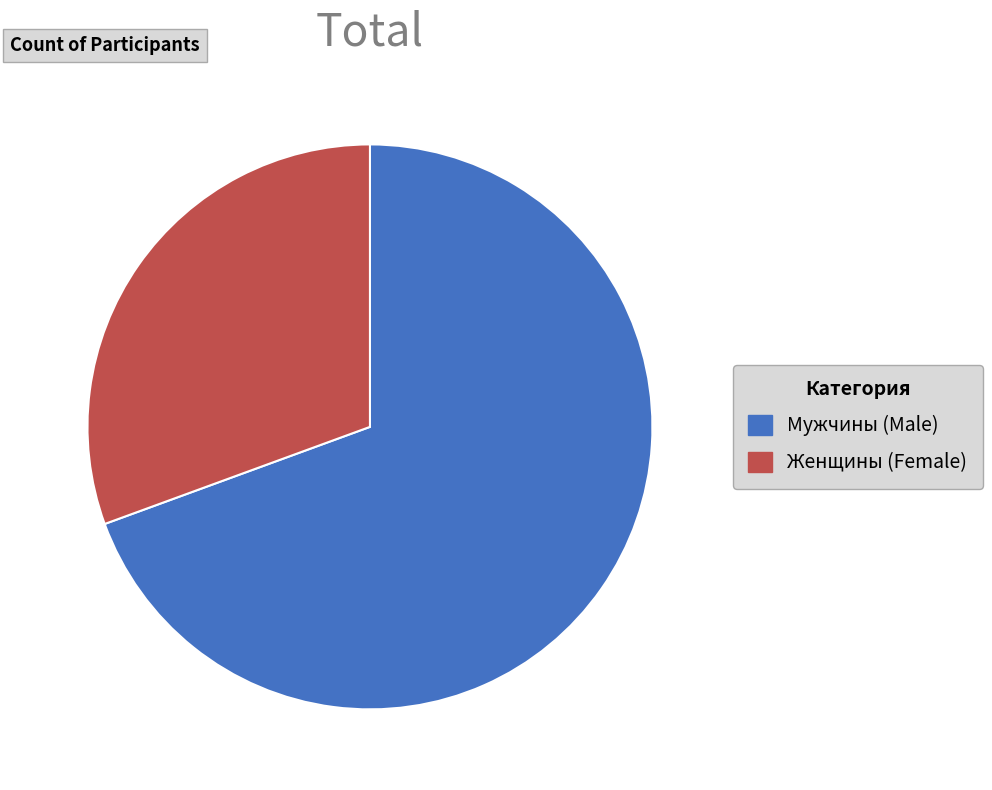

Does any single category account for the majority?

Yes